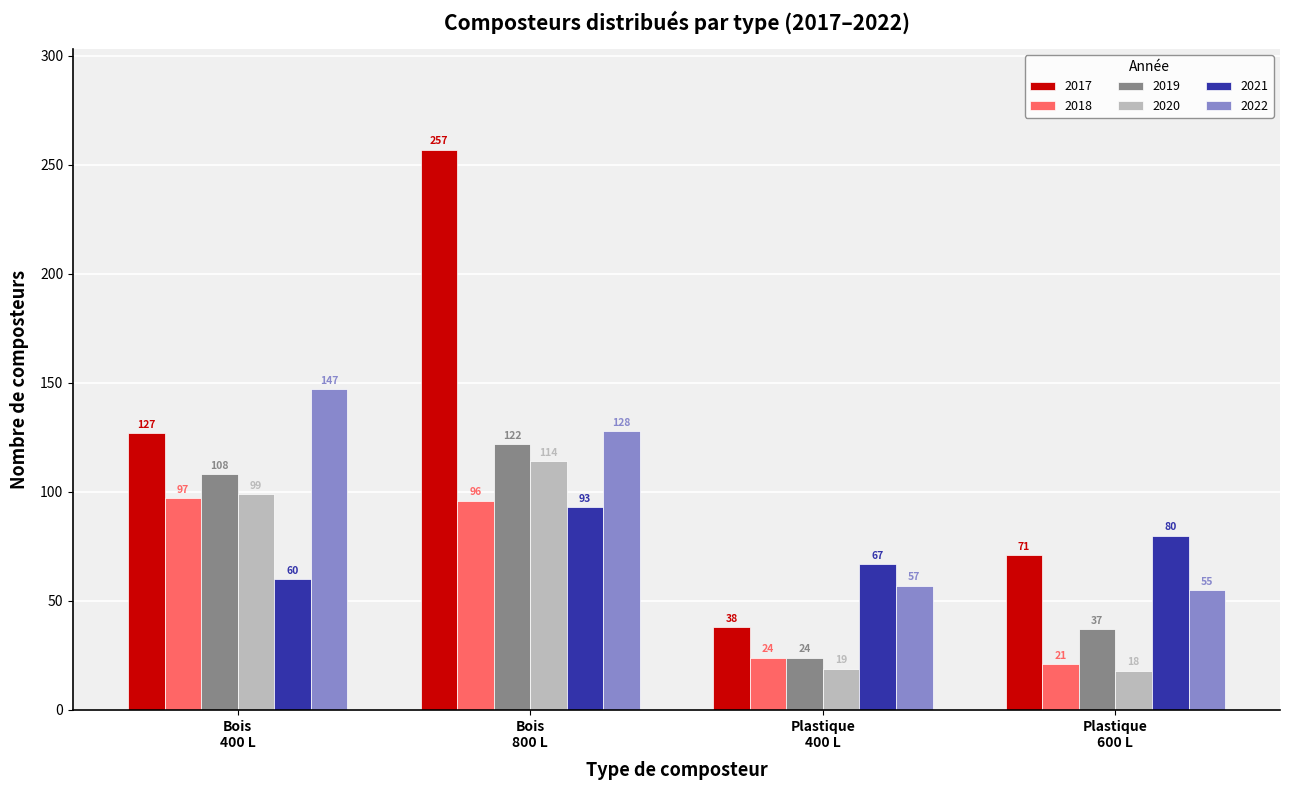

List the series in order of their peak value, highest first.

2017, 2022, 2019, 2020, 2018, 2021